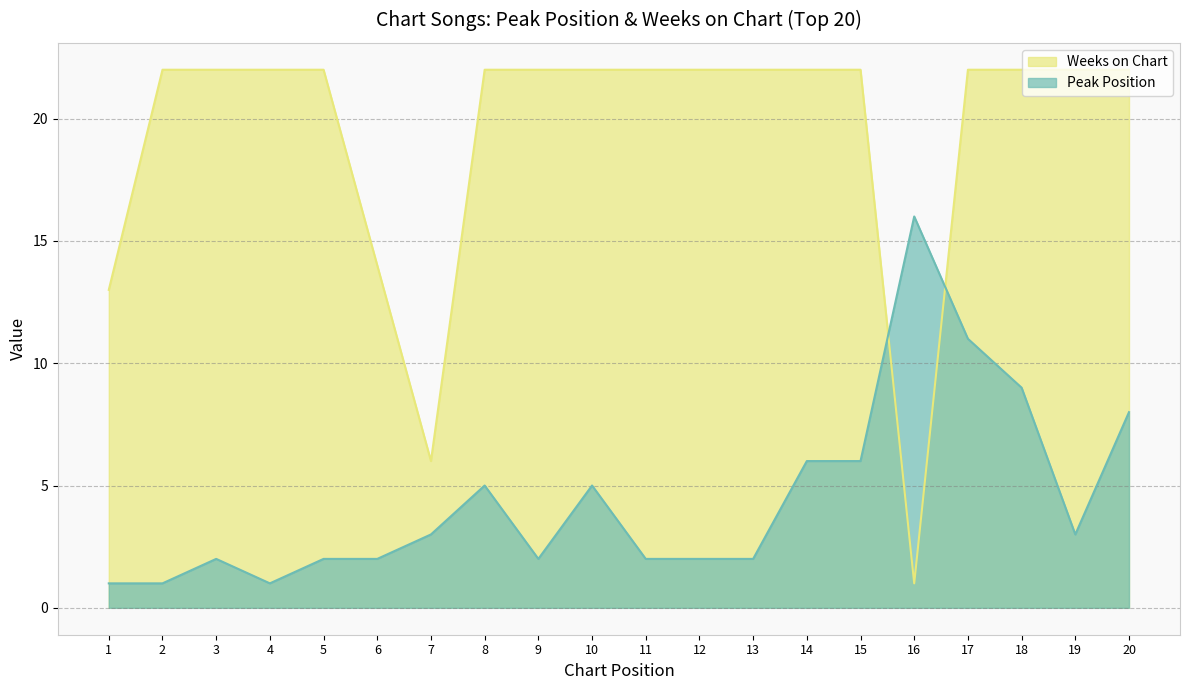

Which series has the largest total across all categories?

Weeks on Chart